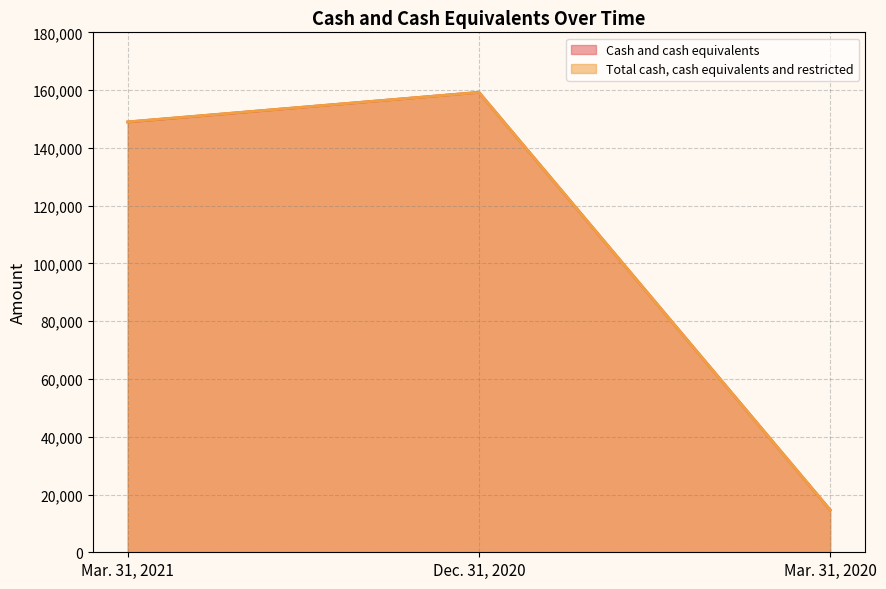

Rank the categories by Total cash, cash equivalents and restricted value from highest to lowest.

Dec. 31, 2020, Mar. 31, 2021, Mar. 31, 2020